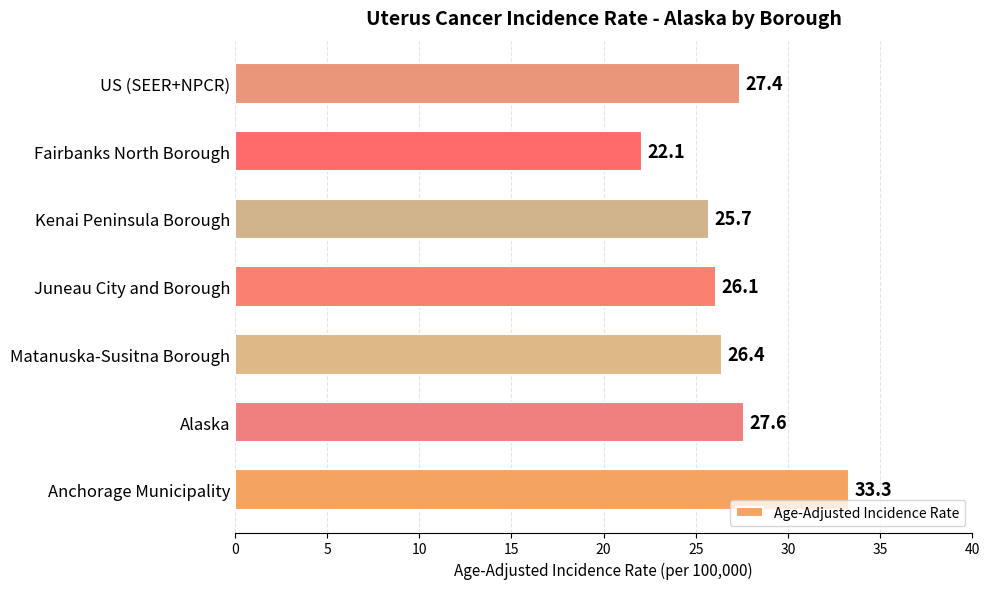

How many bars are there in total?

7